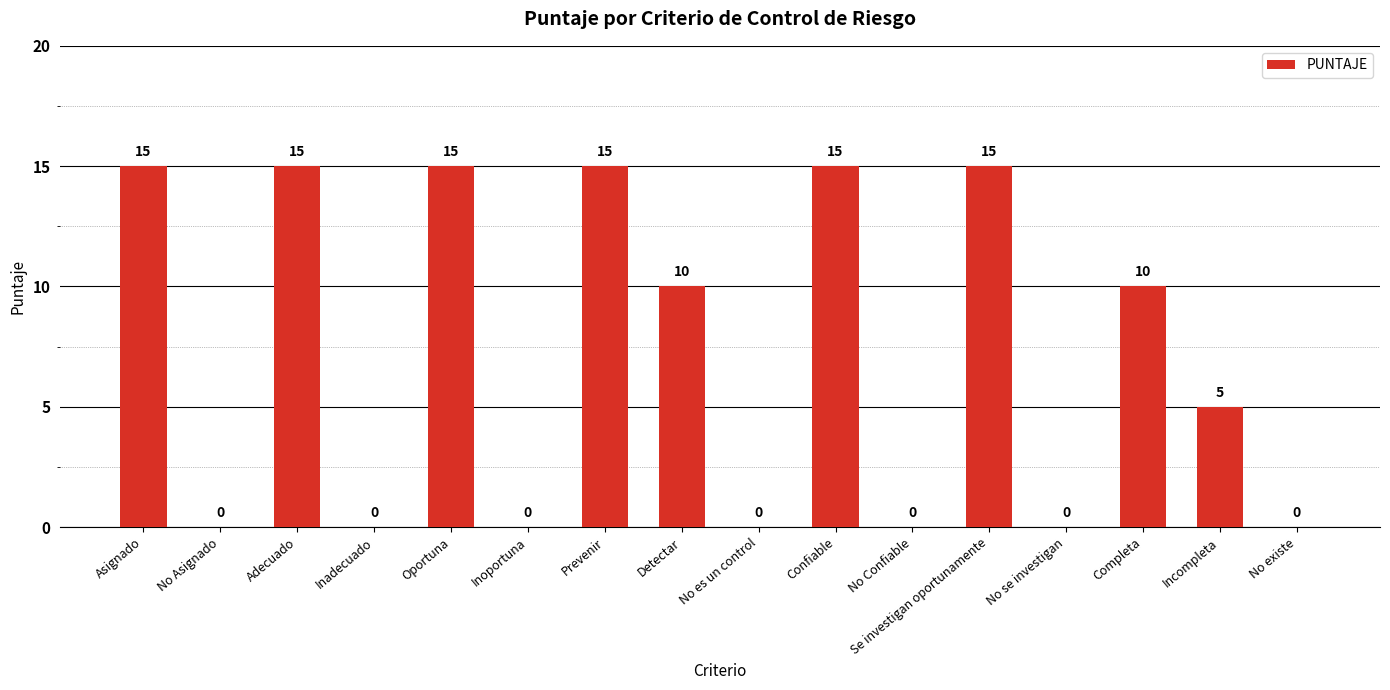

Is it true that the value at Completa is 10?

True